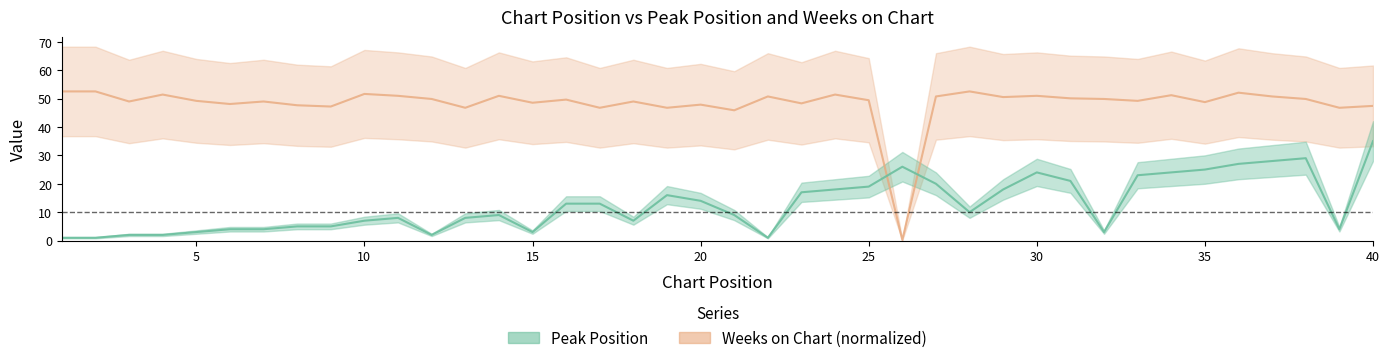

Is this an area chart (filled region under the line)?

No